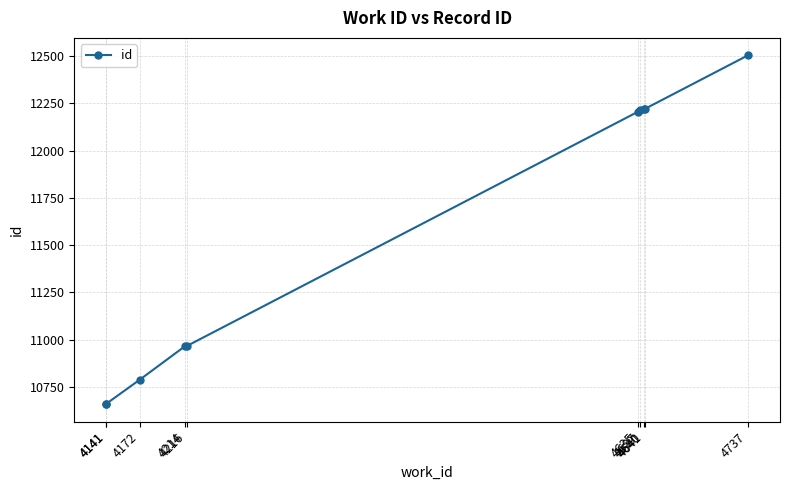

What is the change in value from 4216 to 4737?

+1537